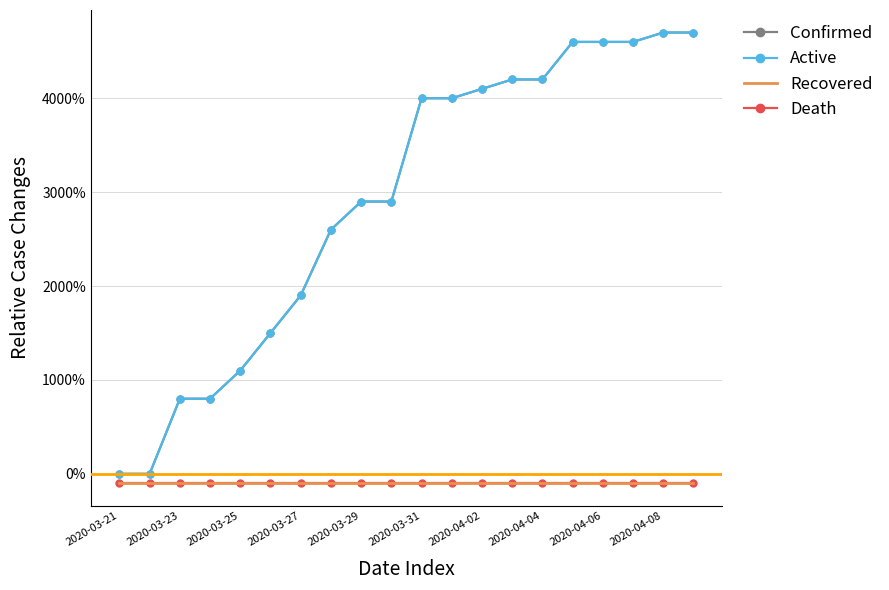

Which series has the largest range (max minus min)?

Confirmed